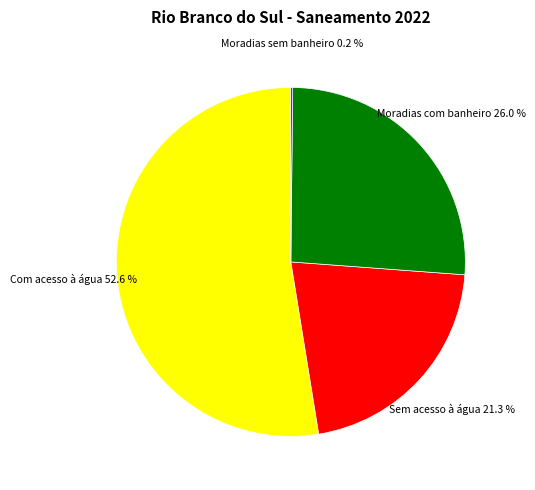

Approximately how many times larger is the value at Moradias com banheiro 26.0 % compared to Sem acesso à água 21.3 %?

1.2